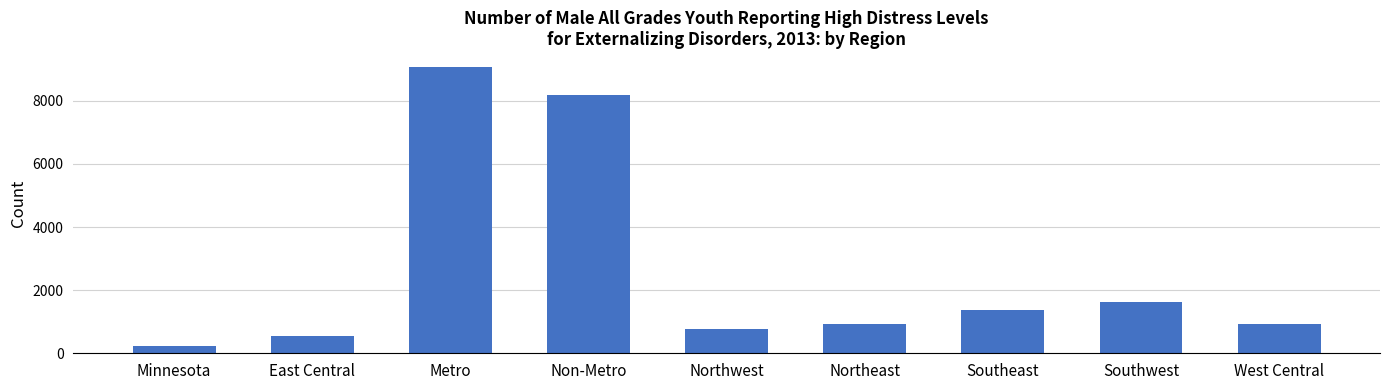

How many distinct data groups are displayed?

1